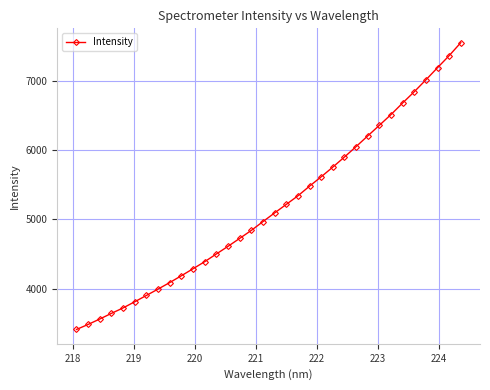

What is the value of the 9th point from the left?

4089.9